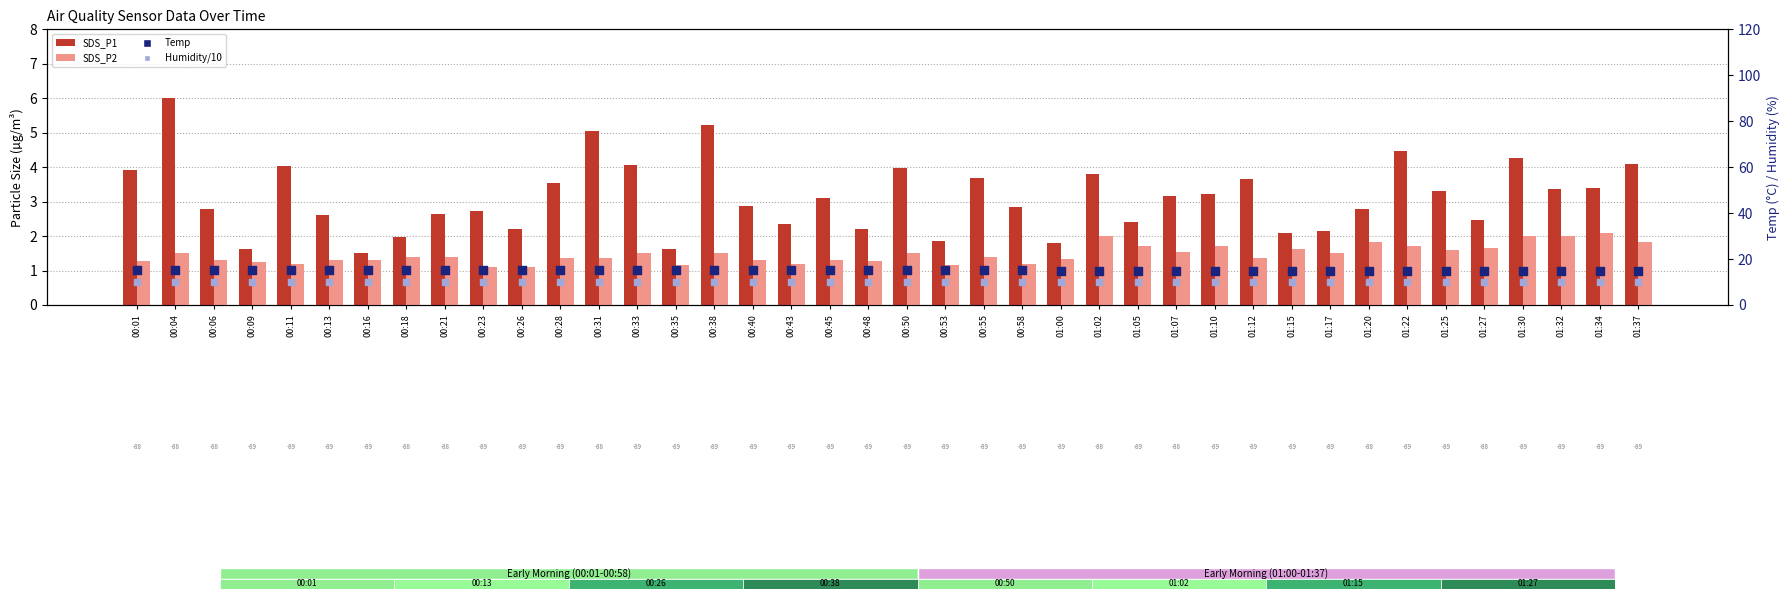

At how many categories does at least one series exceed 9?

40